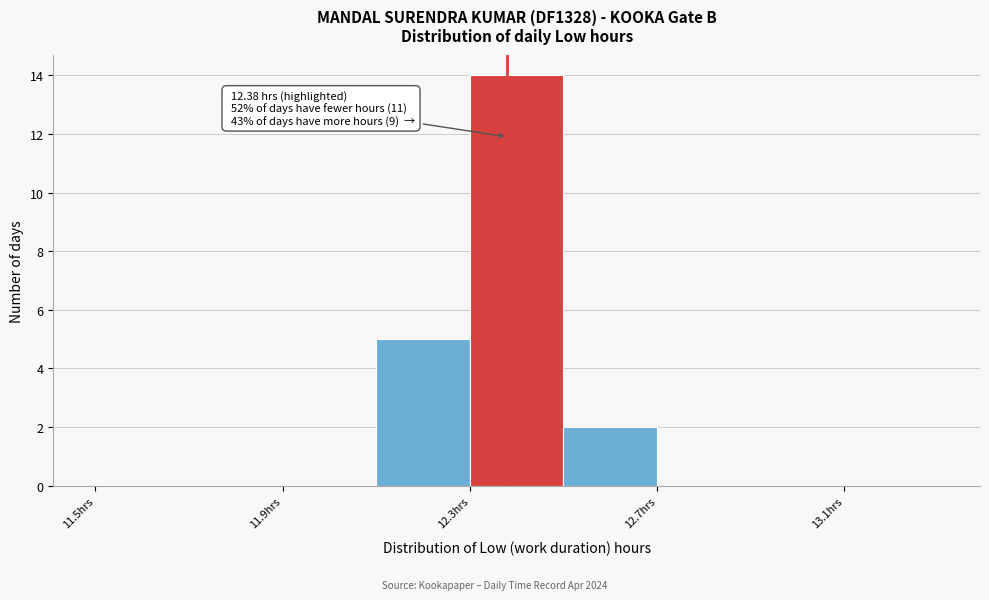

Which range on the x-axis has the tallest bar?

12.3 to 12.5